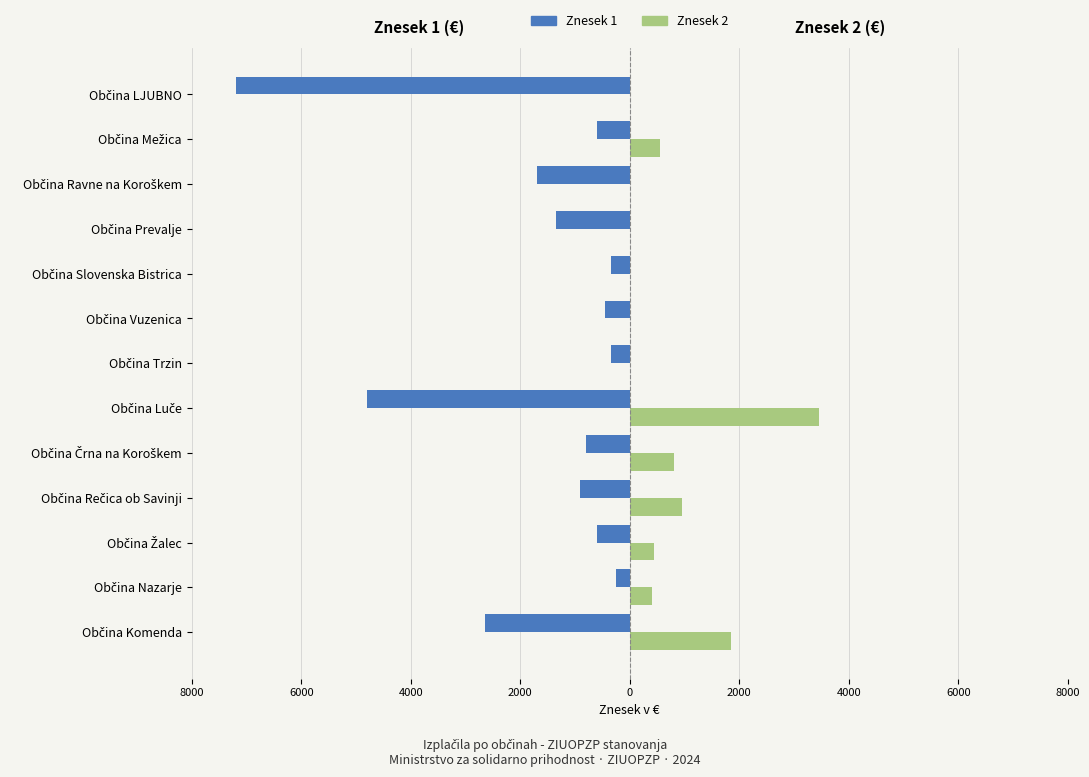

What are all the series names shown in the legend?

Znesek 1, Znesek 2